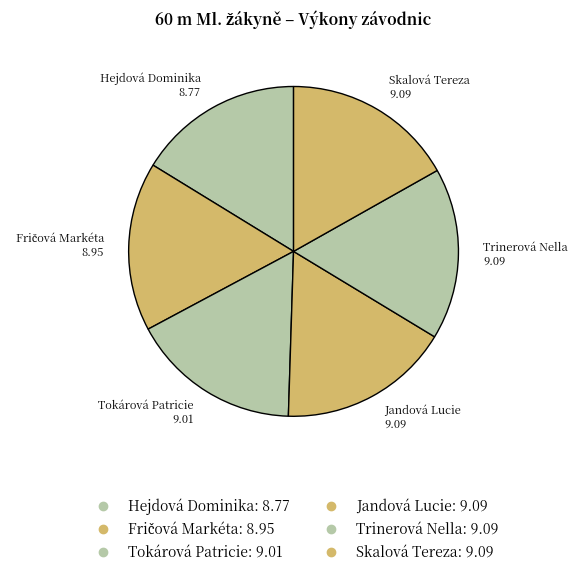

Count the number of slices in the pie.

6